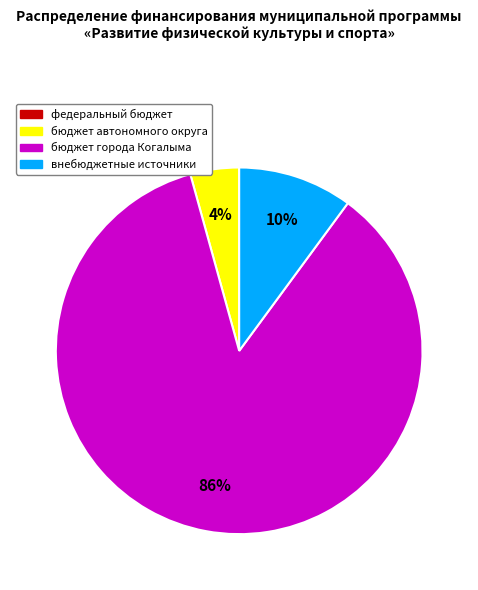

To the nearest percent, what is the average slice percentage?

33%